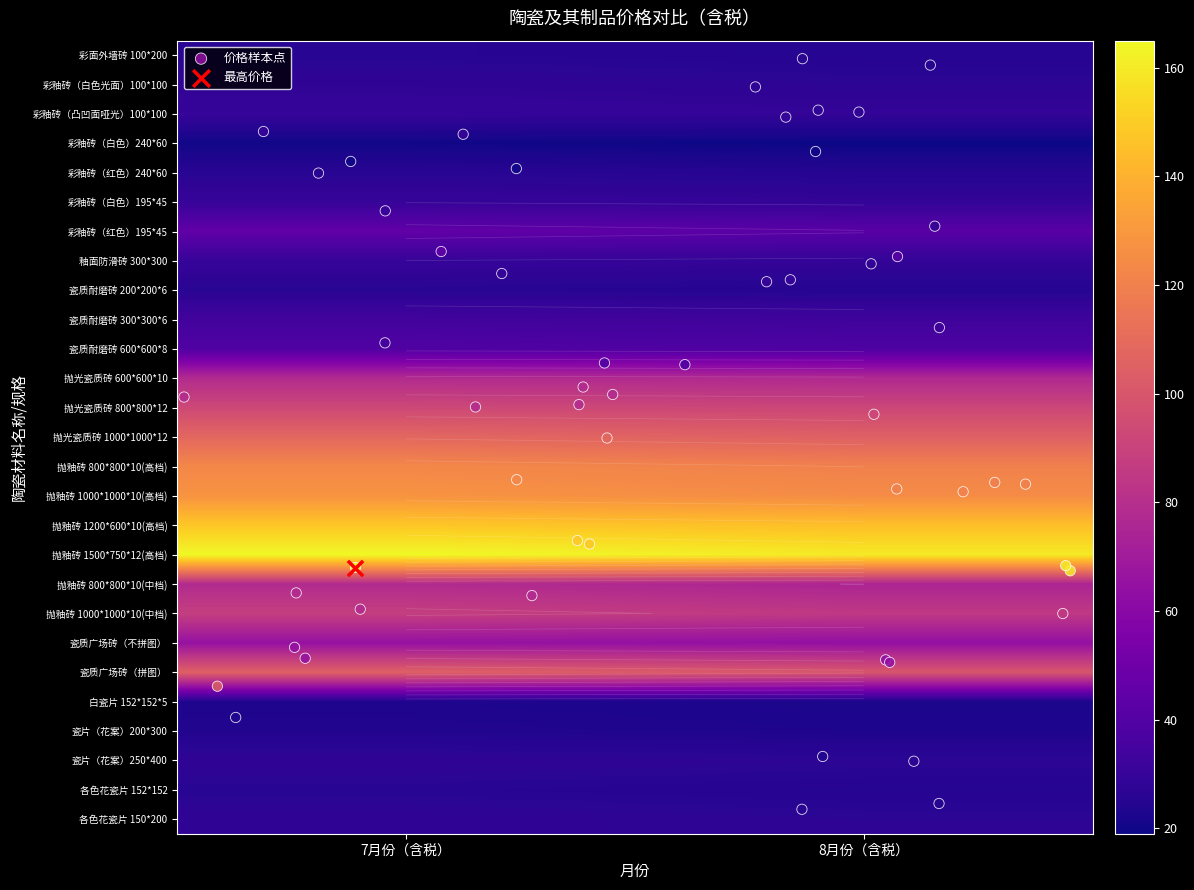

How many 各色花瓷片 150*200 values are between 27 and 28?

2